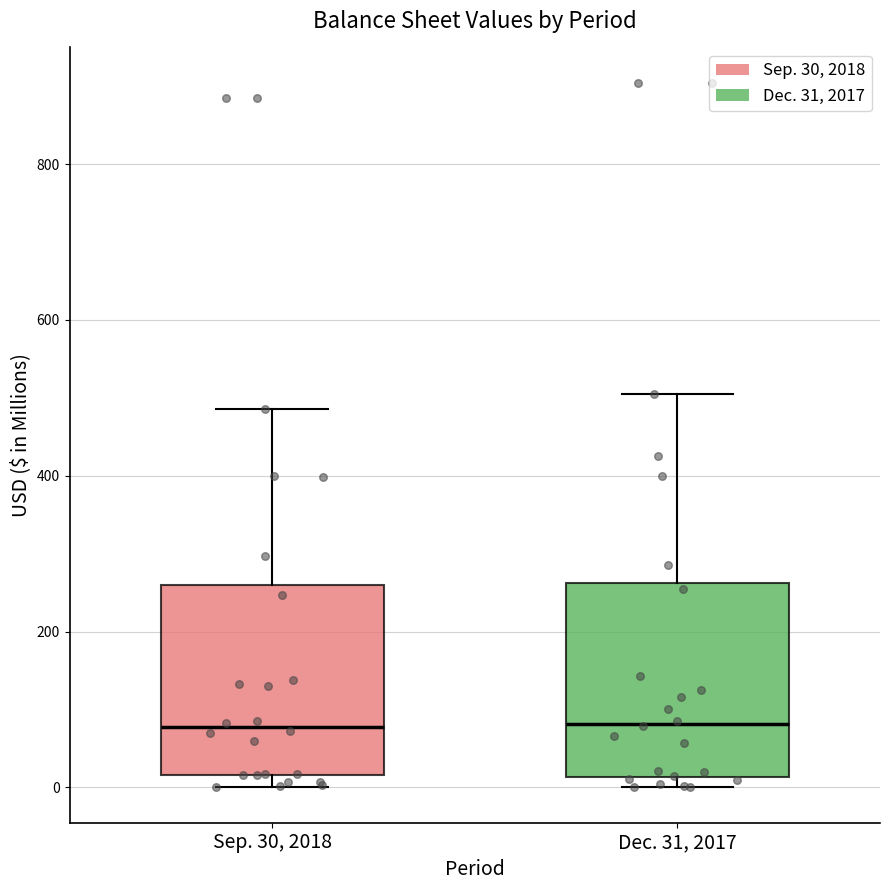

Reading left to right, read every box against the y-axis: the position of its median line, the range the box covers, and the ends of its whiskers. The values are not printed on the chart, so give them approximately, as read against the axis.

Sep. 30, 2018: median 80, box 20 to 260, whiskers 0 to 480
Dec. 31, 2017: median 80, box 20 to 260, whiskers 0 to 500